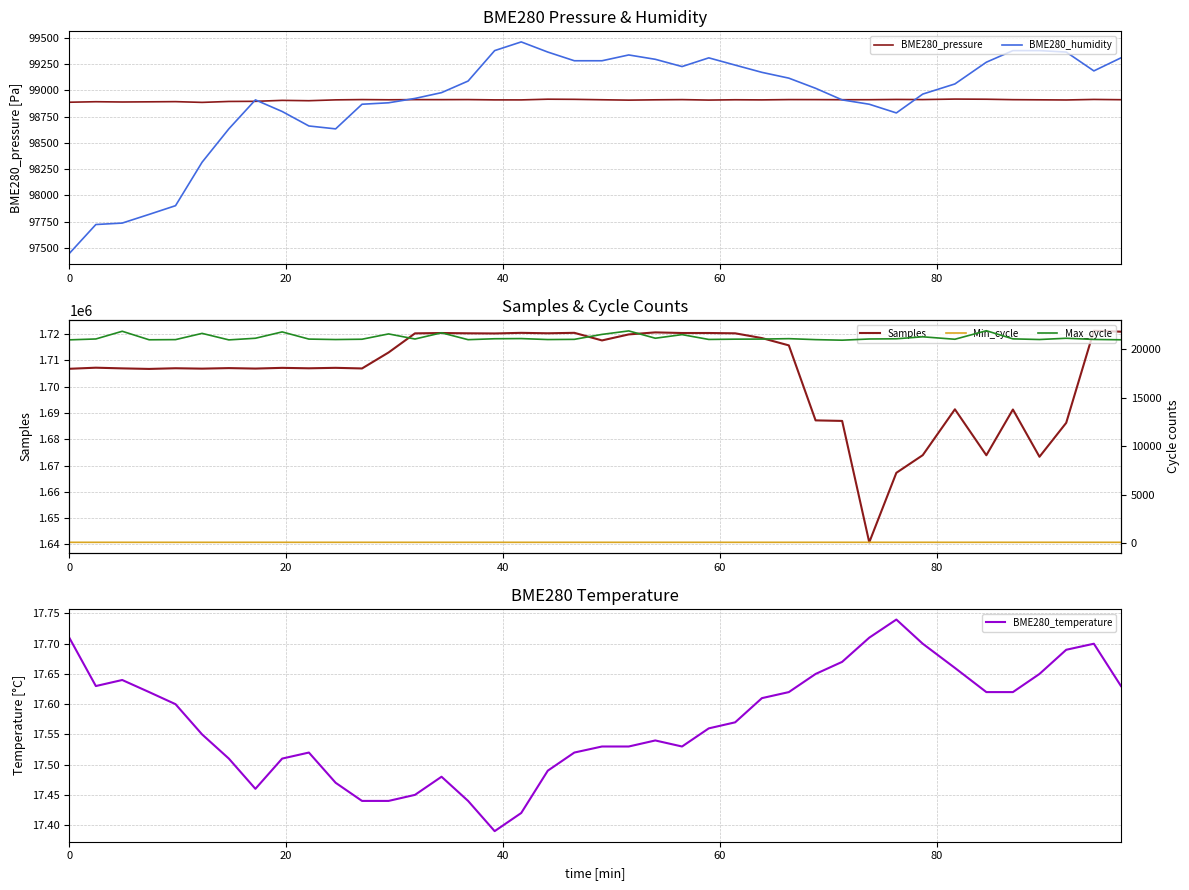

Reading right to left, list all the values displayed in this chart.

BME280_pressure: 98910.1	98912.7	98907.6	98909.1	98910.5	98914.6	98916.1	98911.3	98912.6	98910.2	98910.0	98911.0	98911.3	98908.4	98909.6	98906.7	98911.0	98909.0	98906.1	98909.6	98913.6	98915.0	98908.3	98908.5	98911.3	98910.7	98910.9	98909.4	98911.3	98908.6	98900.5	98903.8	98894.7	98893.4	98884.6	98891.7	98889.9	98888.3	98890.9	98886.1
BME280_humidity: 99308.2	99184.1	99363.3	99377.1	99377.1	99266.8	99060.0	98963.5	98784.3	98867.0	98908.4	99018.7	99115.2	99170.3	99239.2	99308.2	99225.4	99294.4	99335.7	99280.6	99280.6	99363.3	99459.8	99377.1	99087.6	98977.3	98922.2	98880.8	98867.0	98632.7	98660.3	98798.1	98908.4	98632.7	98315.6	97902.1	97819.4	97736.7	97722.9	97447.2
Samples: 1720915.0	1721282.0	1686251.0	1673338.0	1691315.0	1673915.0	1691391.0	1673950.0	1667233.0	1640794.0	1686975.0	1687182.0	1715707.0	1718488.0	1720299.0	1720418.0	1720413.0	1720651.0	1719878.0	1717594.0	1720483.0	1720312.0	1720477.0	1720243.0	1720302.0	1720411.0	1720278.0	1713012.0	1706931.0	1707169.0	1706990.0	1707158.0	1706886.0	1707065.0	1706860.0	1707010.0	1706754.0	1706961.0	1707219.0	1706804.0
BME280_temperature: 17.6	17.7	17.7	17.6	17.6	17.6	17.7	17.7	17.7	17.7	17.7	17.6	17.6	17.6	17.6	17.6	17.5	17.5	17.5	17.5	17.5	17.5	17.4	17.4	17.4	17.5	17.4	17.4	17.4	17.5	17.5	17.5	17.5	17.5	17.6	17.6	17.6	17.6	17.6	17.7
Min_cycle: 82.0	83.0	85.0	85.0	84.0	85.0	84.0	85.0	84.0	85.0	85.0	85.0	83.0	83.0	83.0	83.0	83.0	83.0	83.0	83.0	83.0	83.0	83.0	83.0	83.0	83.0	83.0	83.0	84.0	84.0	84.0	84.0	84.0	83.0	83.0	83.0	83.0	84.0	83.0	83.0
Max_cycle: 20993.0	21029.0	21150.0	21021.0	21088.0	21928.0	21048.0	21301.0	21095.0	21075.0	20951.0	21009.0	21109.0	21066.0	21057.0	21028.0	21526.0	21154.0	21909.0	21550.0	21037.0	21017.0	21118.0	21100.0	21004.0	21714.0	21072.0	21599.0	21050.0	21018.0	21065.0	21806.0	21151.0	20982.0	21654.0	21010.0	20993.0	21872.0	21077.0	20986.0